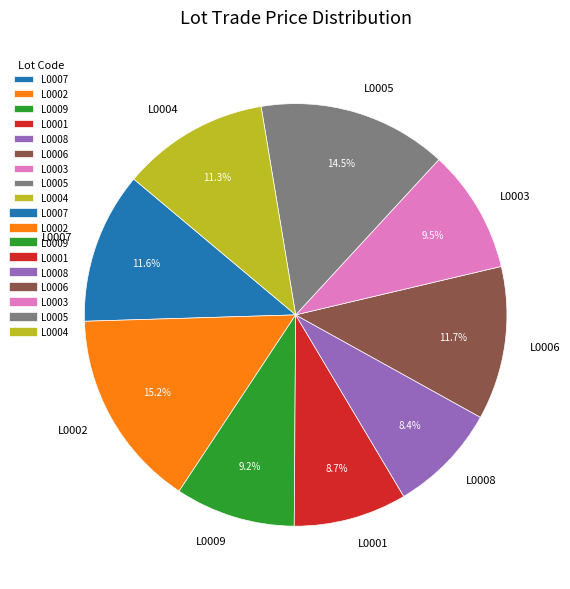

Is there a majority slice in this chart?

No